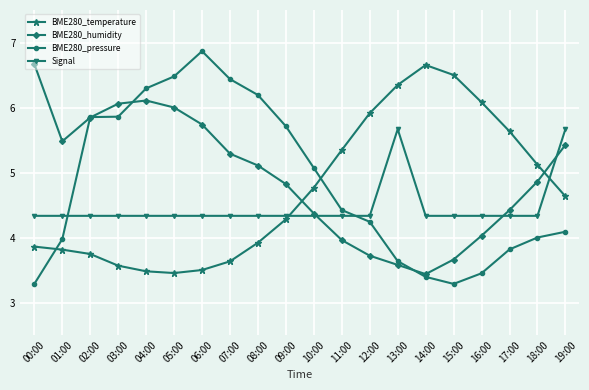

What is the value of the BME280_pressure point at the 2nd from the left?

4.0